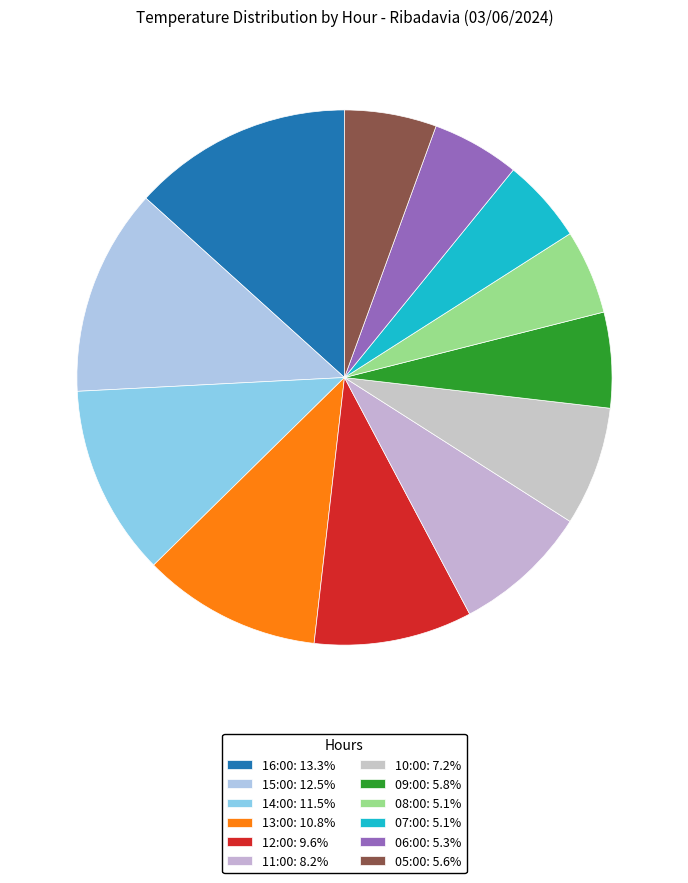

Which category has the smallest portion of the pie?

08:00